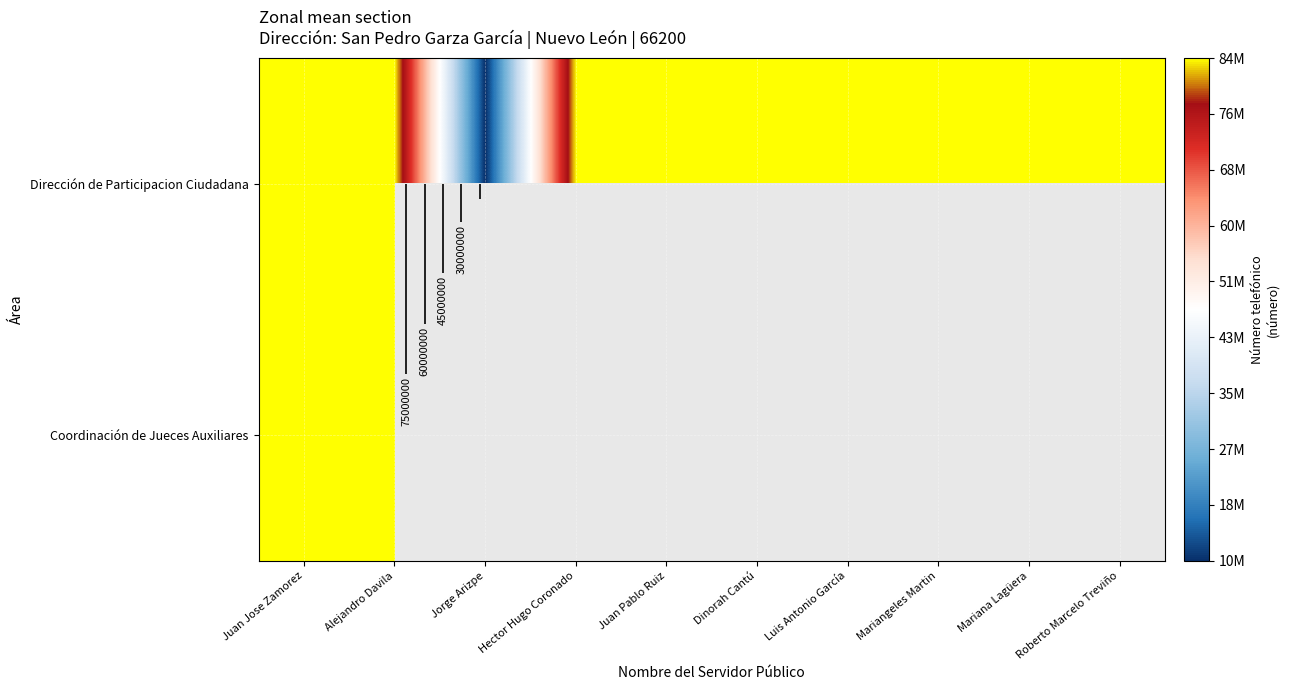

At how many categories does at least one series exceed 46478811?

9